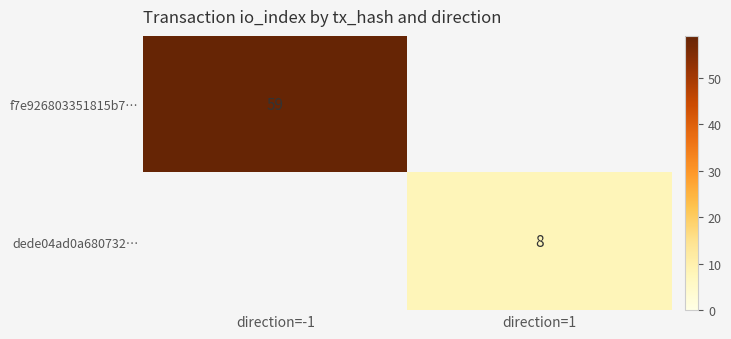

Is the value of dede04ad0a680732… at direction=1 greater than the value of f7e926803351815b7… at direction=-1?

No